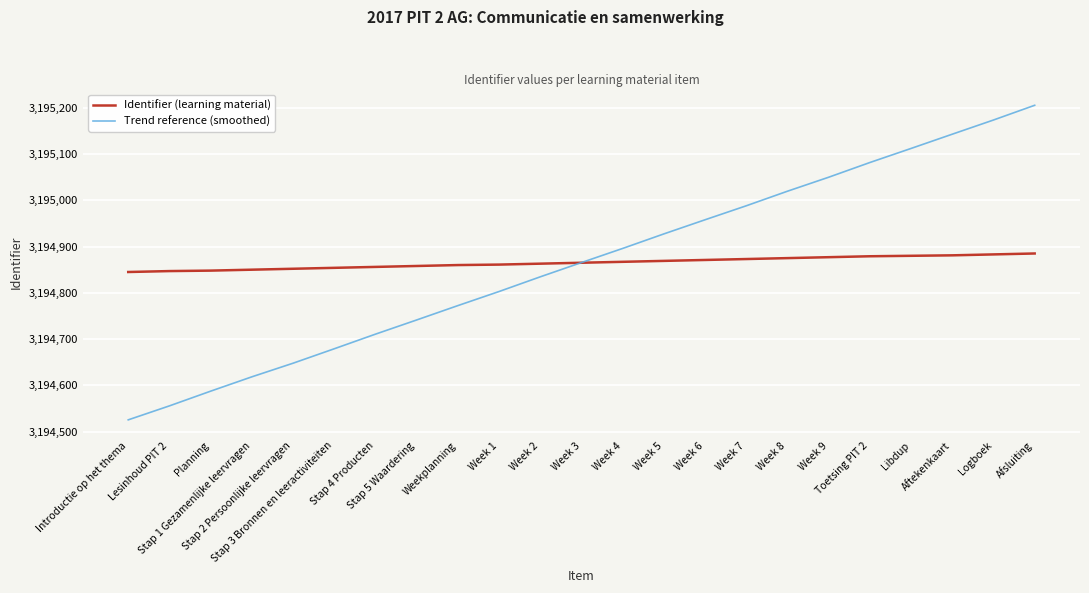

The Identifier (learning material) series shows 1865976.2 at Stap 5 Waardering. True or false?

False